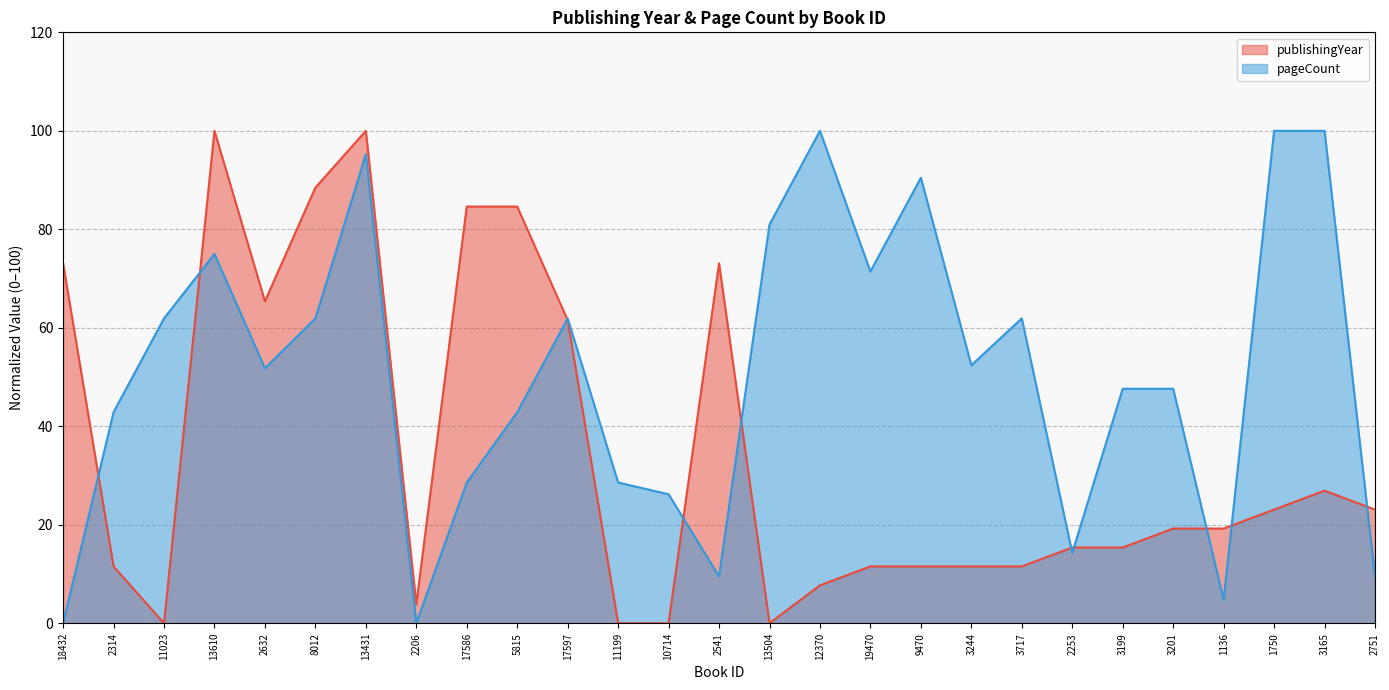

What value does the data have at 1136?

19.2